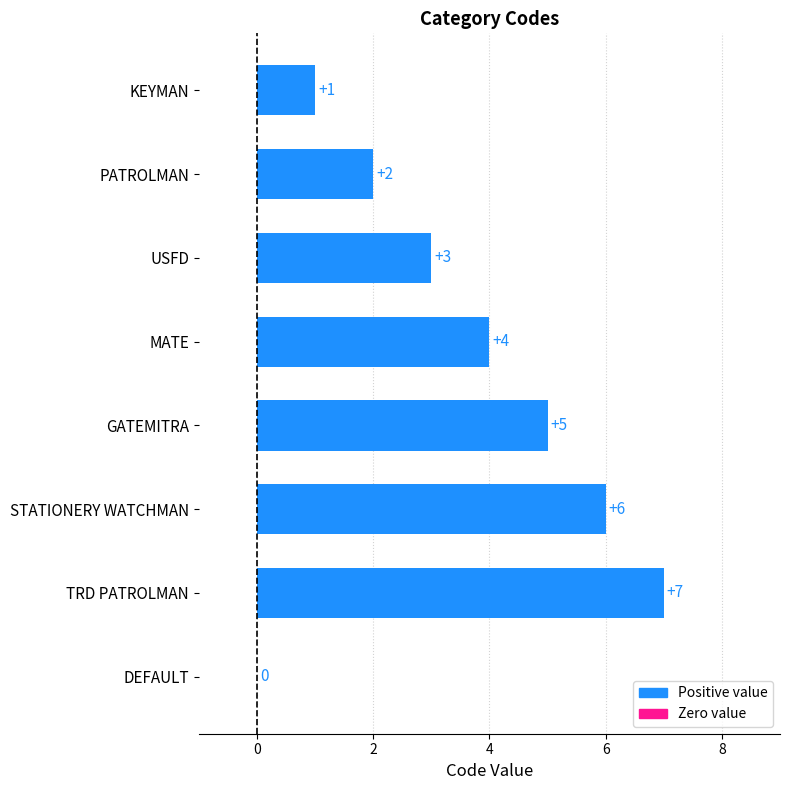

How many values are between 2 and 6?

5